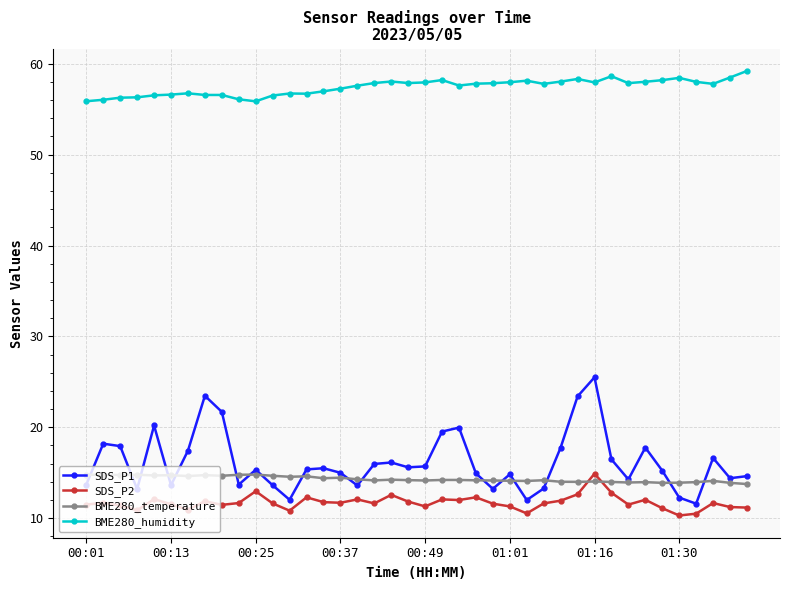

True or false: SDS_P2 and BME280_humidity cross at least once.

False